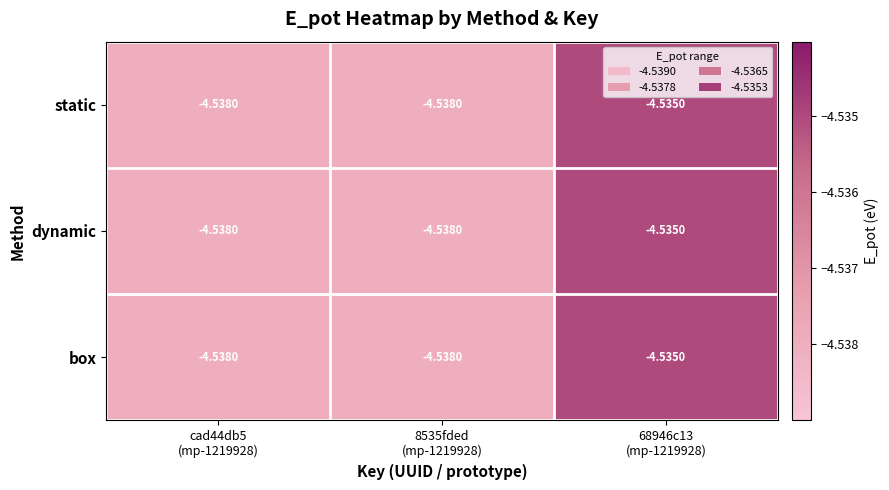

List the series in order of their peak value, lowest first.

static, dynamic, box